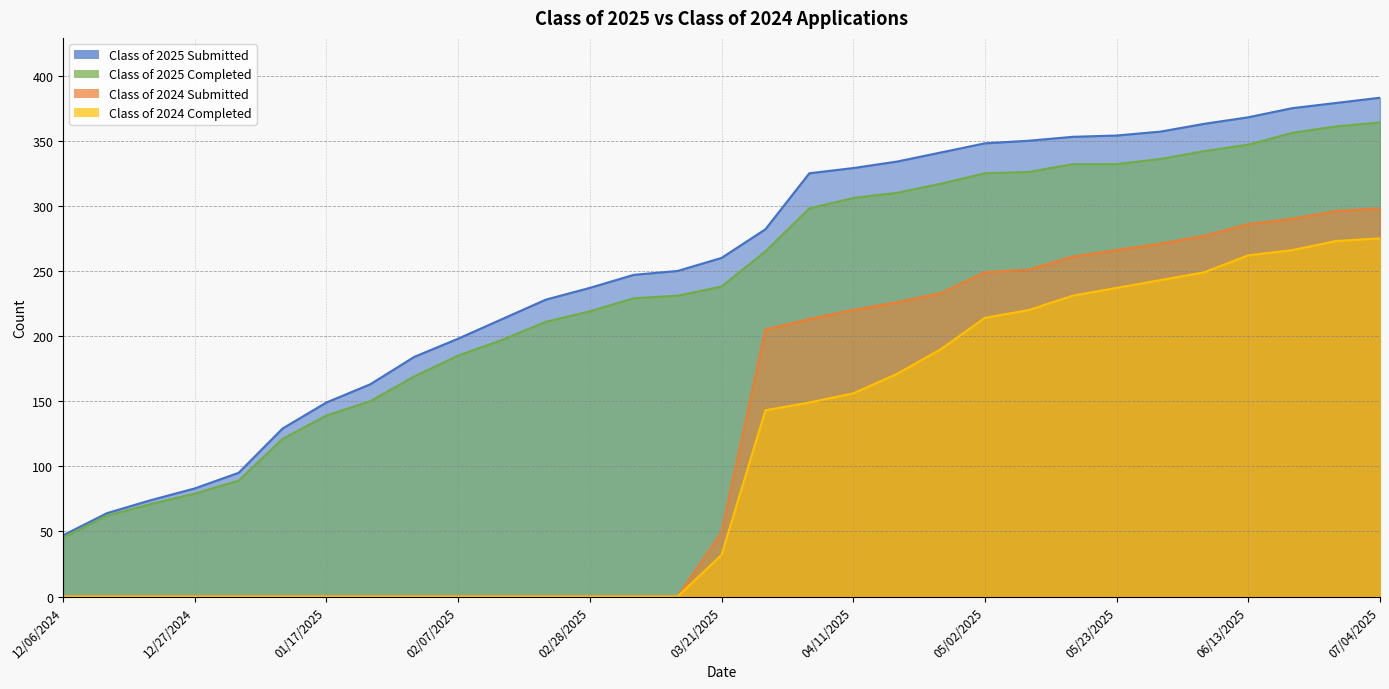

True or false: Class of 2025 Completed has a value of 89 at 12/31/2024.

True